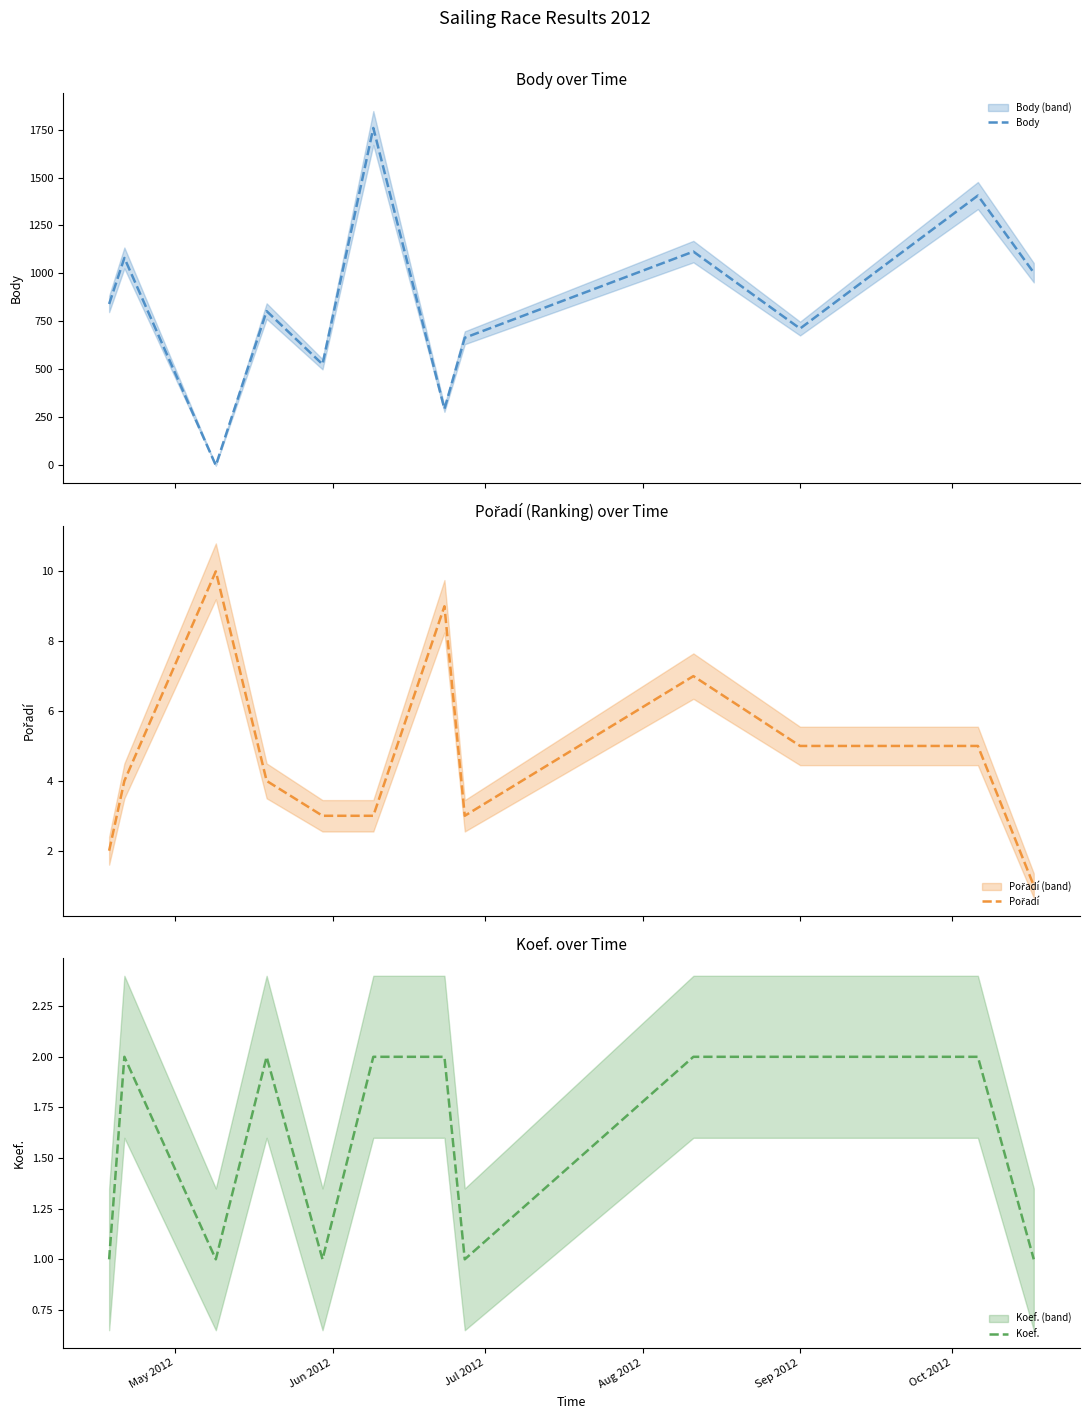

What is the approximate value of Koef. at Sep 2012?

2